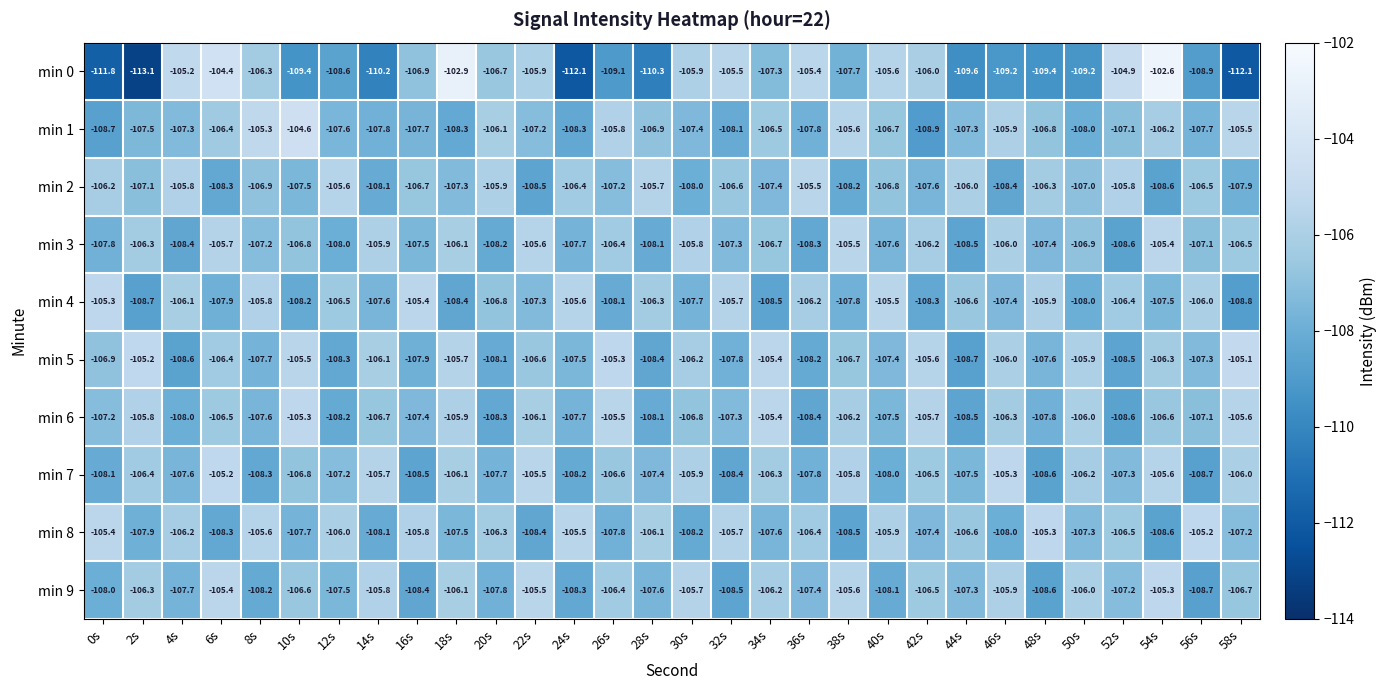

What is the sum of the min 3 values at 26s and 48s?

-213.8